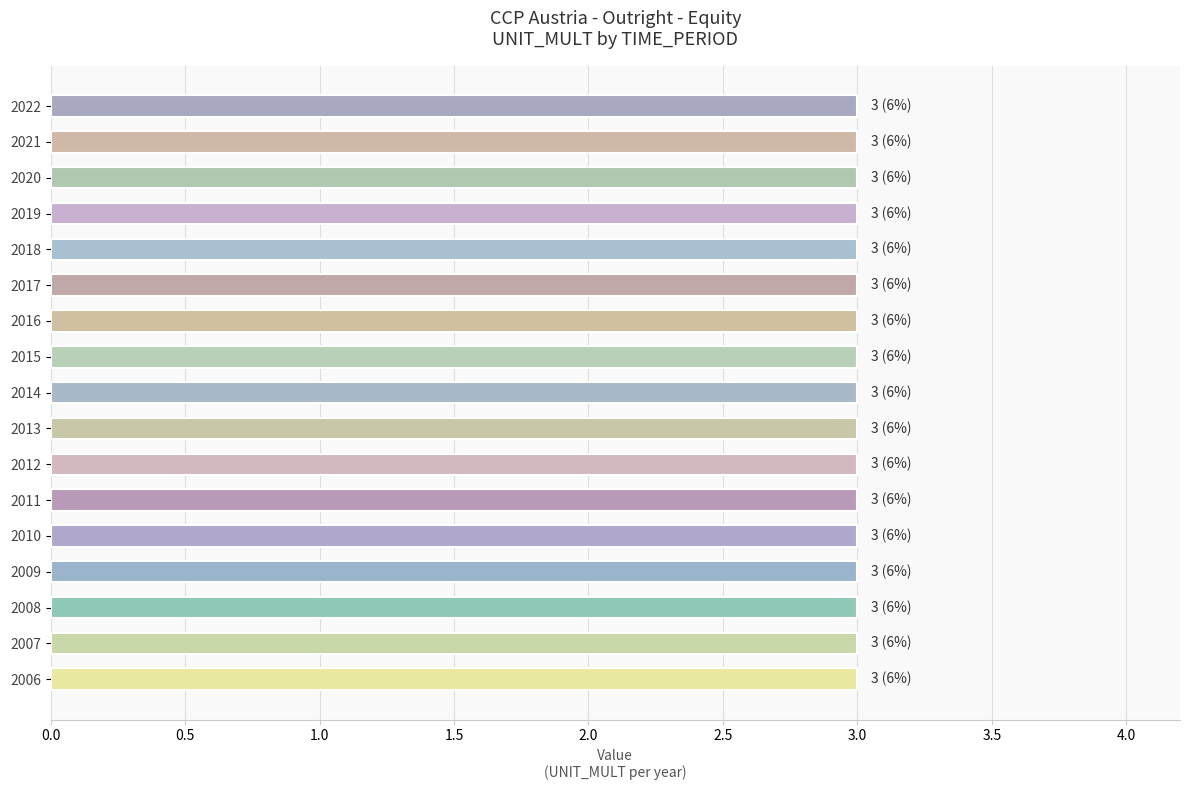

List the labels in order of UNIT_MULT value, smallest first.

2006, 2007, 2008, 2009, 2010, 2011, 2012, 2013, 2014, 2015, 2016, 2017, 2018, 2019, 2020, 2021, 2022